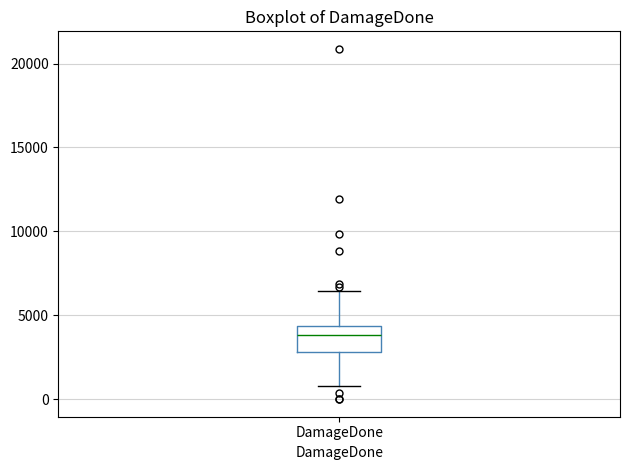

Where is the upper edge of the box for DamageDone on the y-axis? The values are not printed on the chart, so give them approximately, as read against the axis.

4500